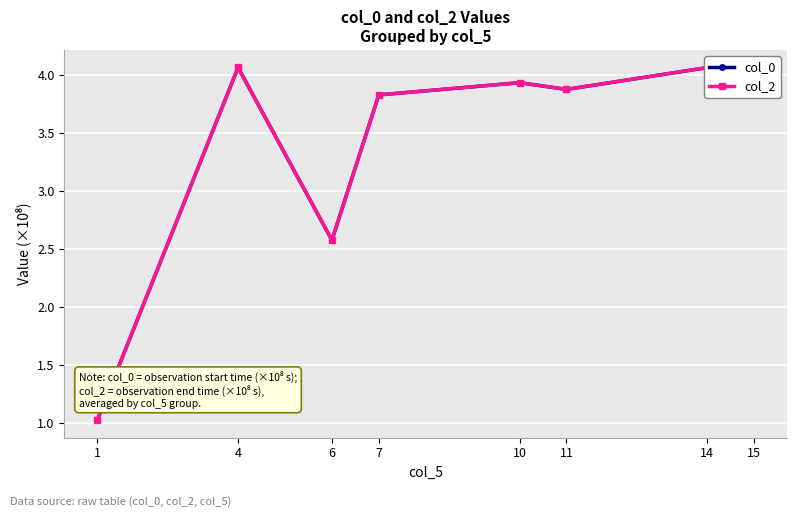

What are all the series names shown in the legend?

col_0, col_2